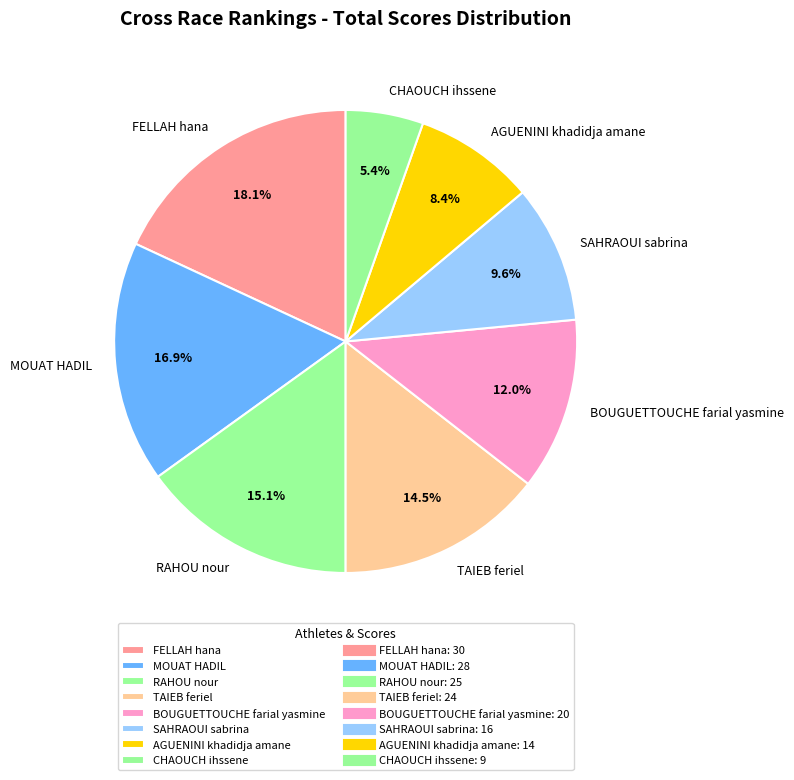

Rank the categories by value from highest to lowest.

FELLAH hana, MOUAT HADIL, RAHOU nour, TAIEB feriel, BOUGUETTOUCHE farial yasmine, SAHRAOUI sabrina, AGUENINI khadidja amane, CHAOUCH ihssene